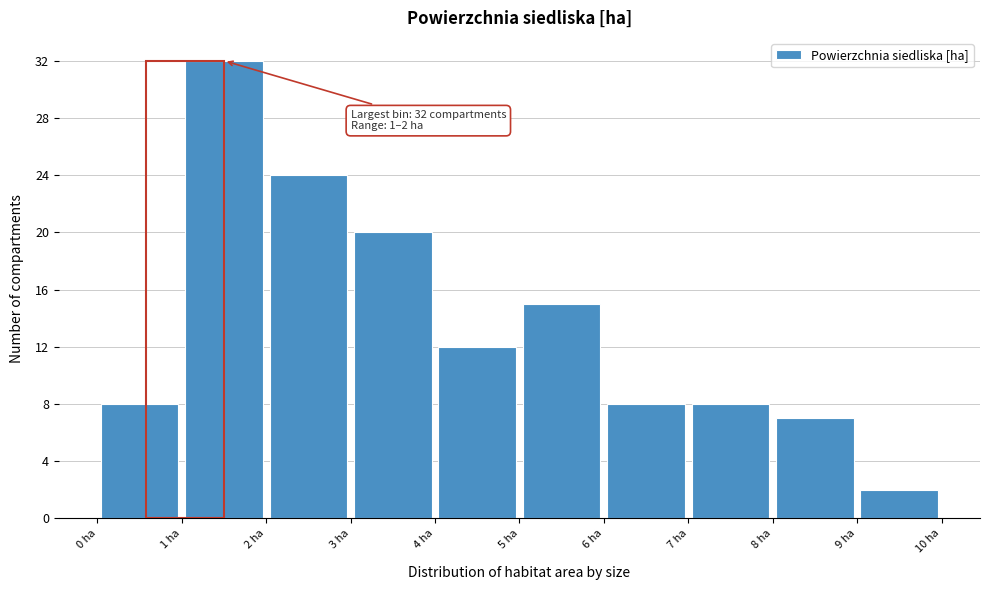

Which range on the x-axis has the tallest bar?

1 to 2